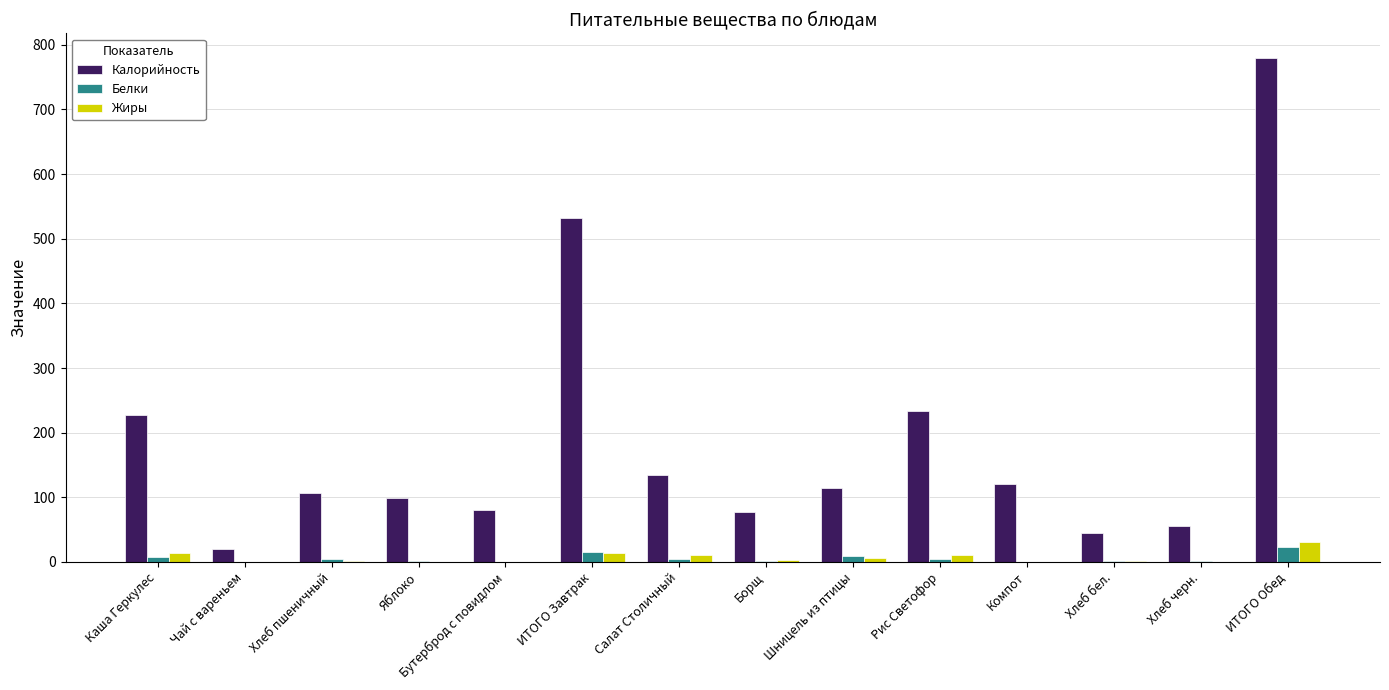

Which series has the largest total across all categories?

Калорийность